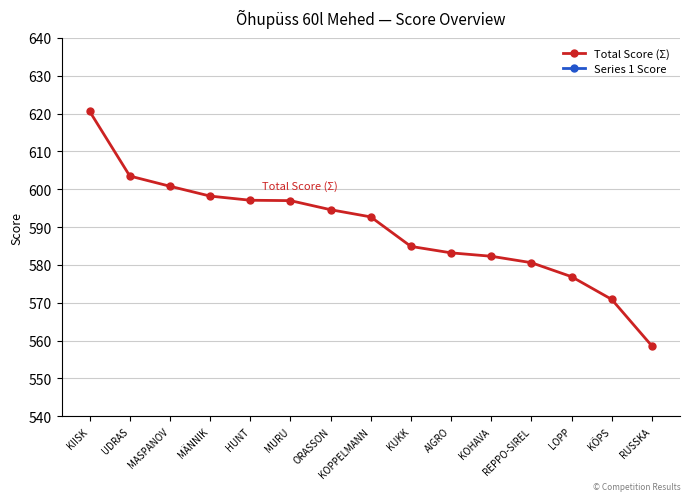

What is the approximate value of Total Score (Σ) at MÄNNIK?

598.2